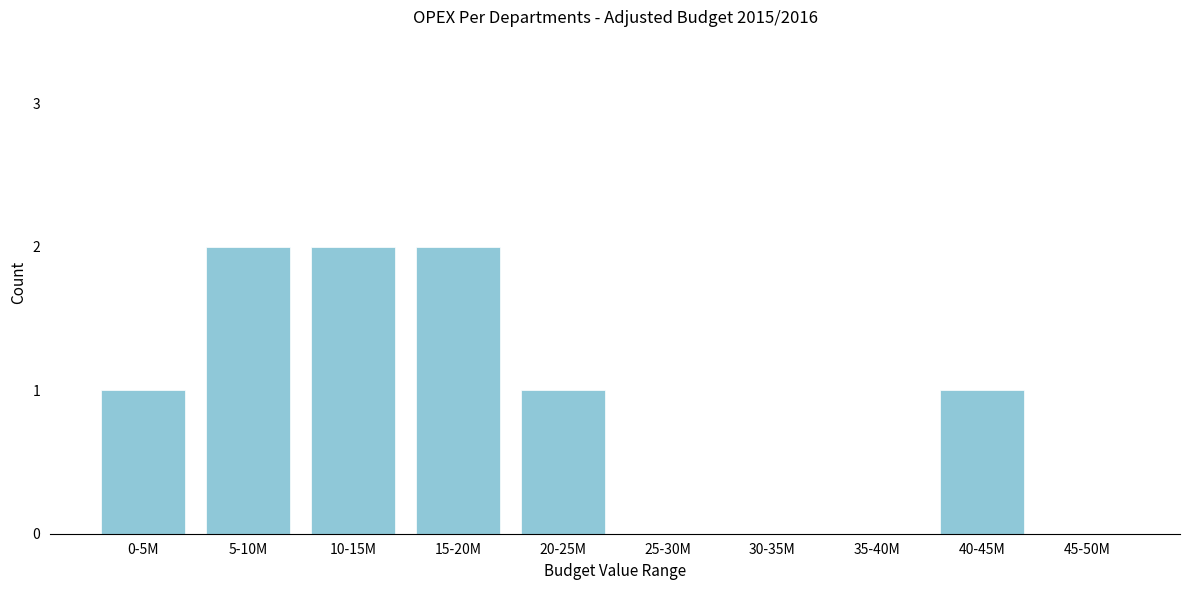

Reading left to right, transcribe all the data shown in this chart.

0-5M=1	5-10M=2	10-15M=2	15-20M=2	20-25M=1	25-30M=0	30-35M=0	35-40M=0	40-45M=1	45-50M=0